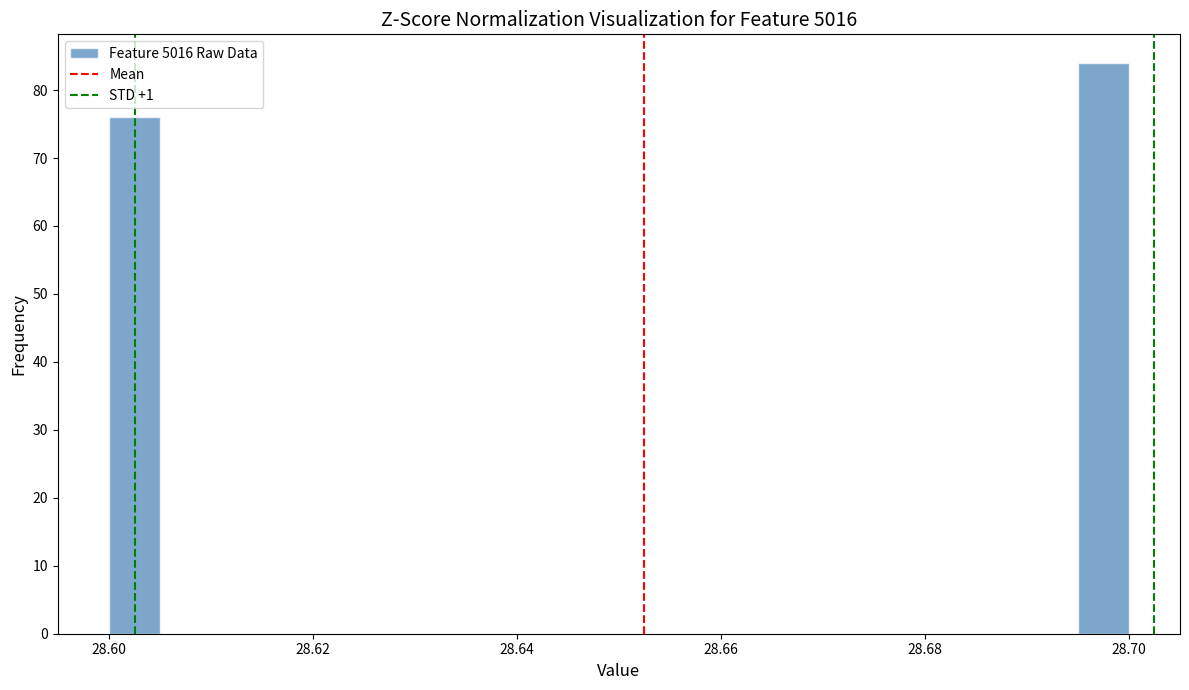

Around what value on the x-axis is the tallest bar? Give the approximate position of its centre, as read against the axis.

28.698